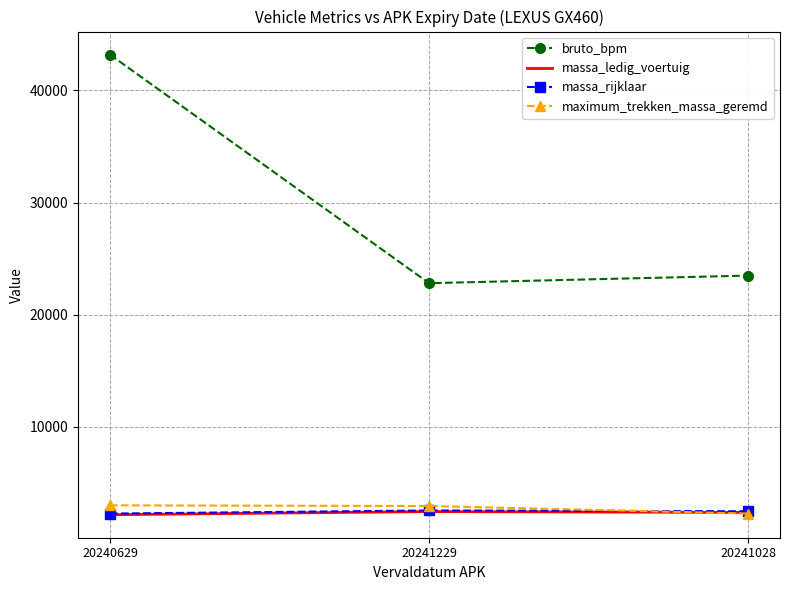

The bruto_bpm series shows 43192 at 20240629. True or false?

True